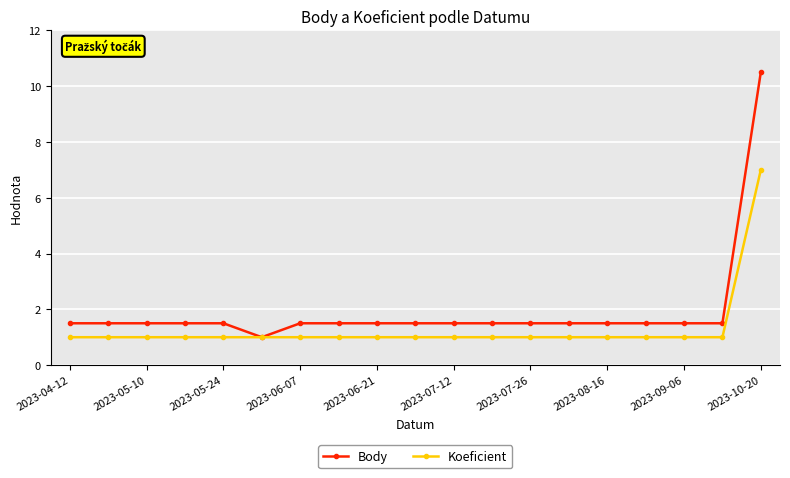

What is the highest value of the Body series?

10.5